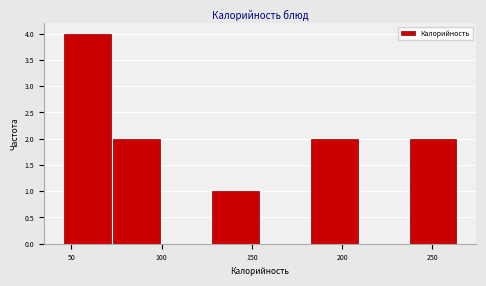

Over which range of the x-axis is the bar tallest?

45 to 70